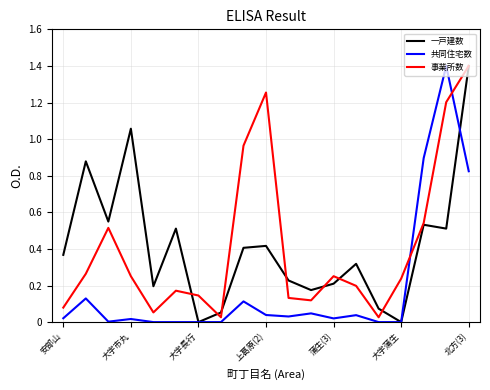

True or false: 事業所数 and 共同住宅数 cross at least once.

True